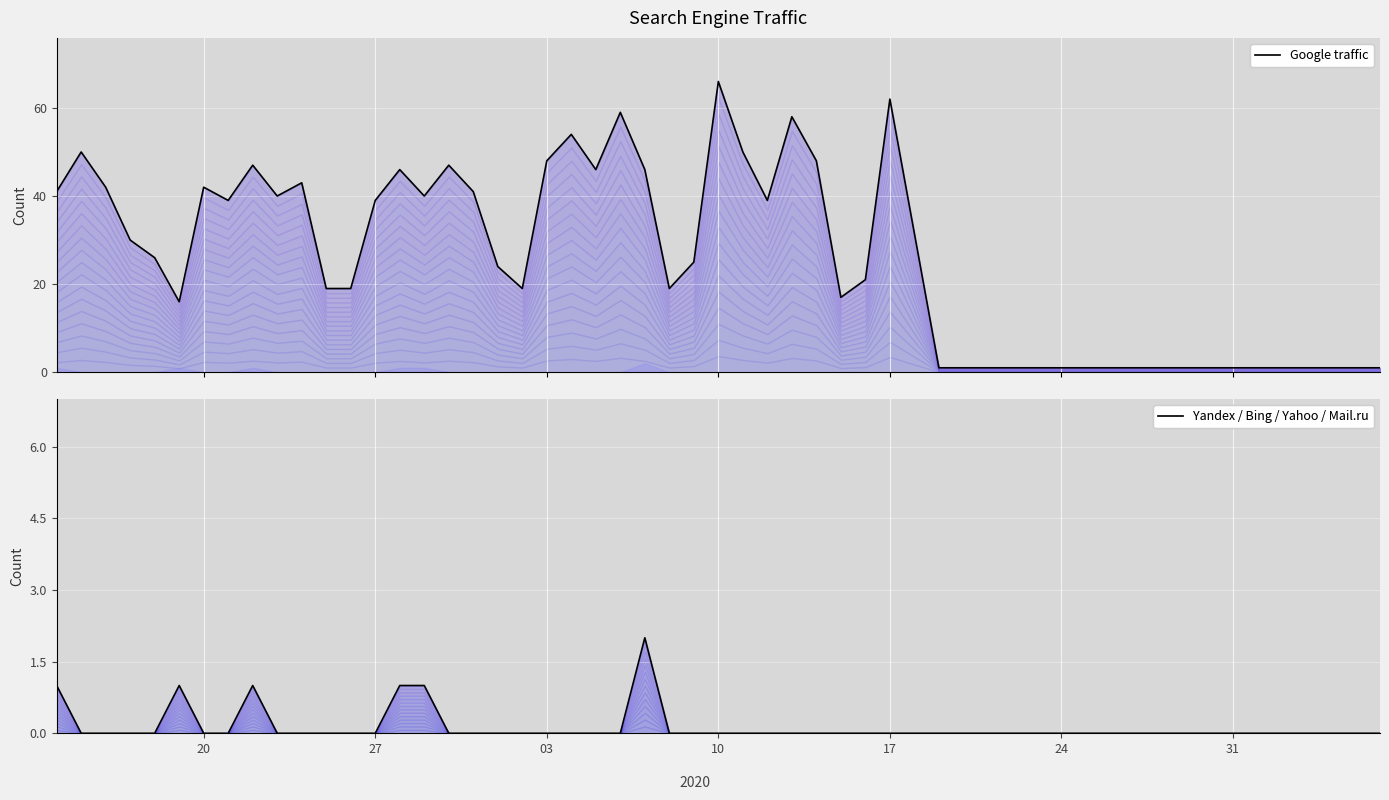

True or false: Google (line) and Yandex+Bing+Yahoo+Mail.ru (line) intersect in this chart.

False